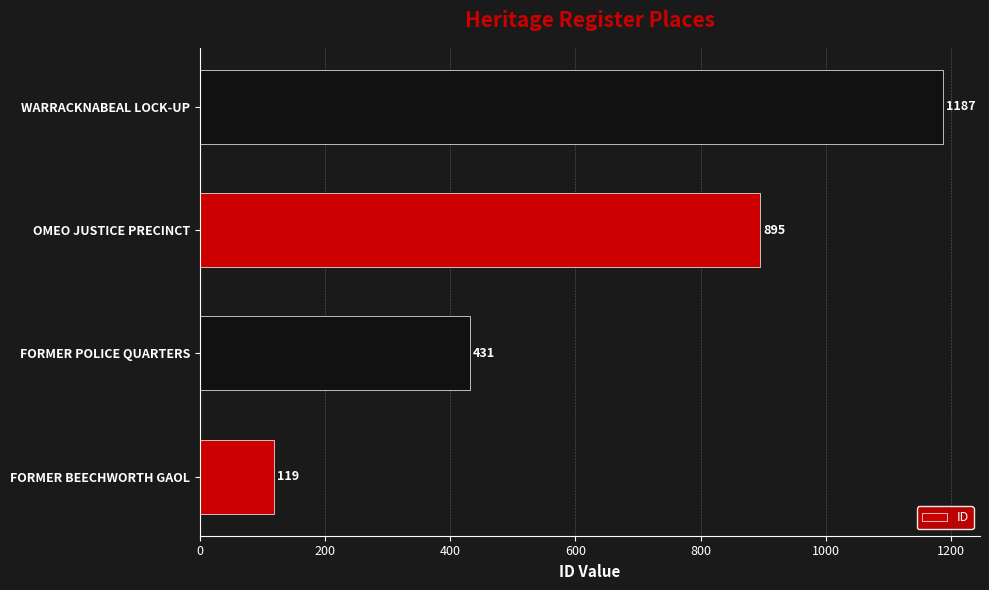

Reading top to bottom, what are all the values shown in this chart?

WARRACKNABEAL LOCK-UP=1187	OMEO JUSTICE PRECINCT=895	FORMER POLICE QUARTERS=431	FORMER BEECHWORTH GAOL=119